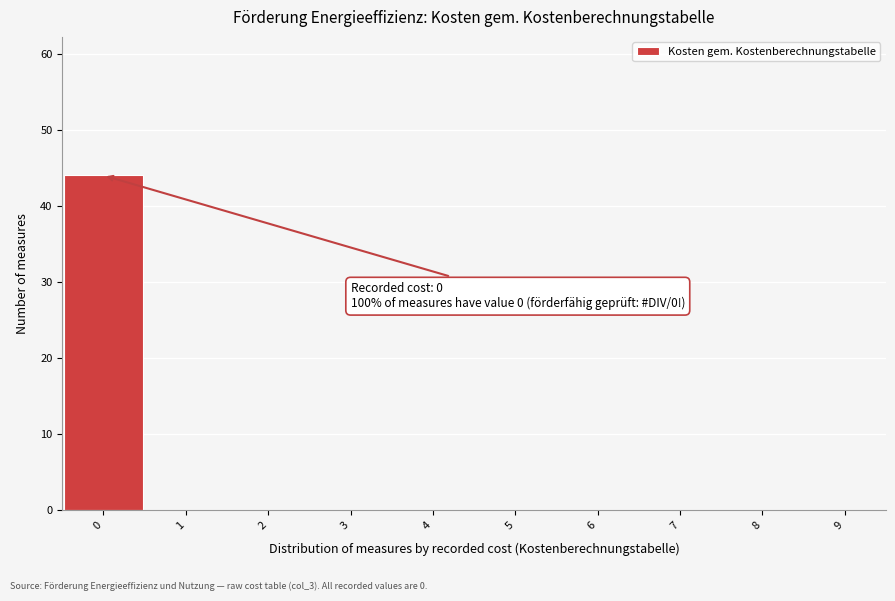

Over which range of the x-axis is the bar tallest?

-0.5 to 0.5